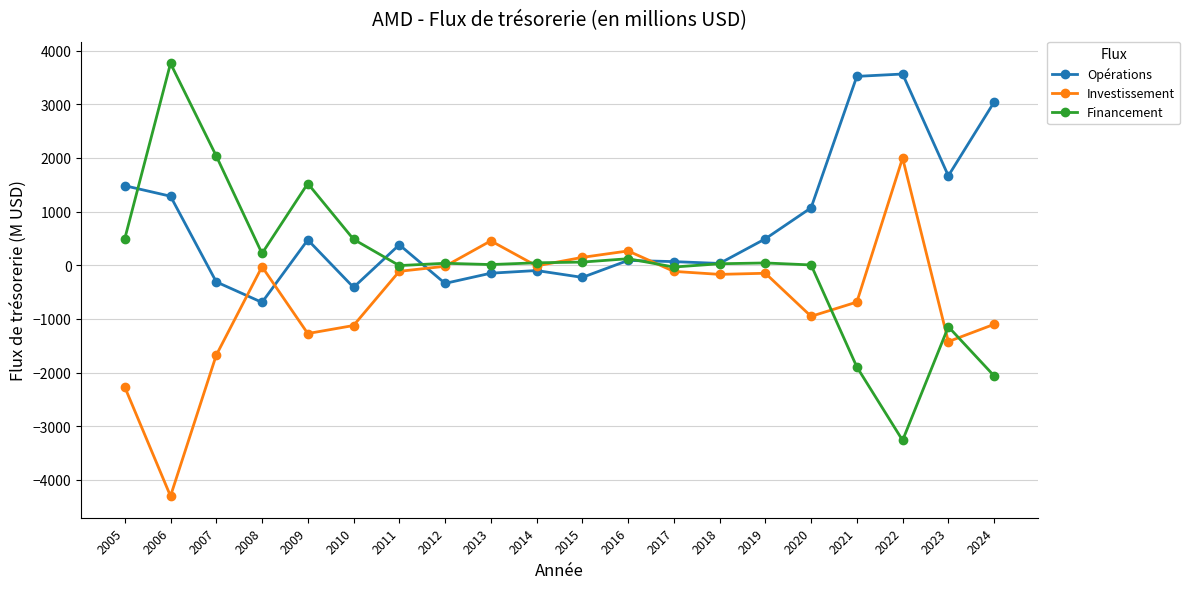

Which series changed the most between 2006 and 2012?

Investissement